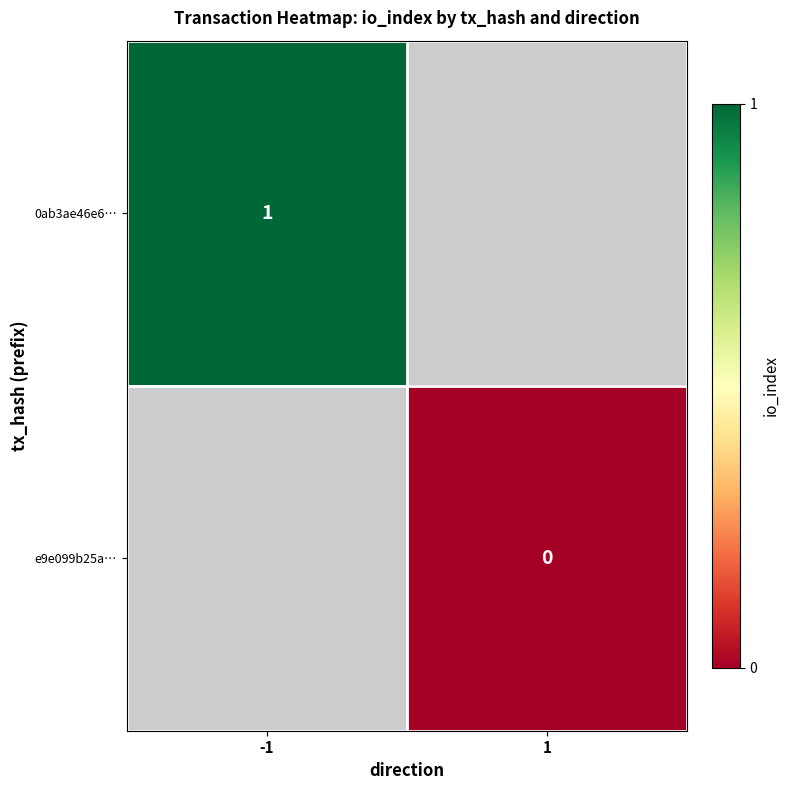

True or false: 0ab3ae46e6… has a value of 1 at -1.

True